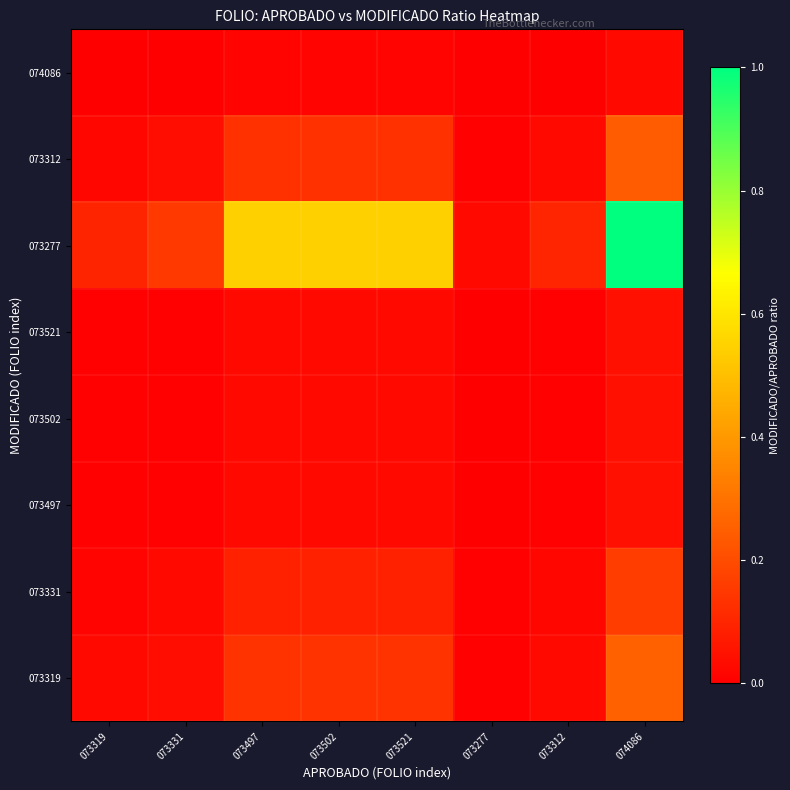

Reading left to right, list all the values displayed in this chart.

073319: 073319=0.0	073331=0.0	073497=0.1	073502=0.1	073521=0.1	073277=0.0	073312=0.0	074086=0.3
073331: 073319=0.0	073331=0.0	073497=0.1	073502=0.1	073521=0.1	073277=0.0	073312=0.0	074086=0.2
073497: 073319=0.0	073331=0.0	073497=0.0	073502=0.0	073521=0.0	073277=0.0	073312=0.0	074086=0.0
073502: 073319=0.0	073331=0.0	073497=0.0	073502=0.0	073521=0.0	073277=0.0	073312=0.0	074086=0.0
073521: 073319=0.0	073331=0.0	073497=0.0	073502=0.0	073521=0.0	073277=0.0	073312=0.0	074086=0.0
073277: 073319=0.1	073331=0.2	073497=0.5	073502=0.5	073521=0.5	073277=0.0	073312=0.1	074086=1.0
073312: 073319=0.0	073331=0.0	073497=0.1	073502=0.1	073521=0.1	073277=0.0	073312=0.0	074086=0.2
074086: 073319=0.0	073331=0.0	073497=0.0	073502=0.0	073521=0.0	073277=0.0	073312=0.0	074086=0.0